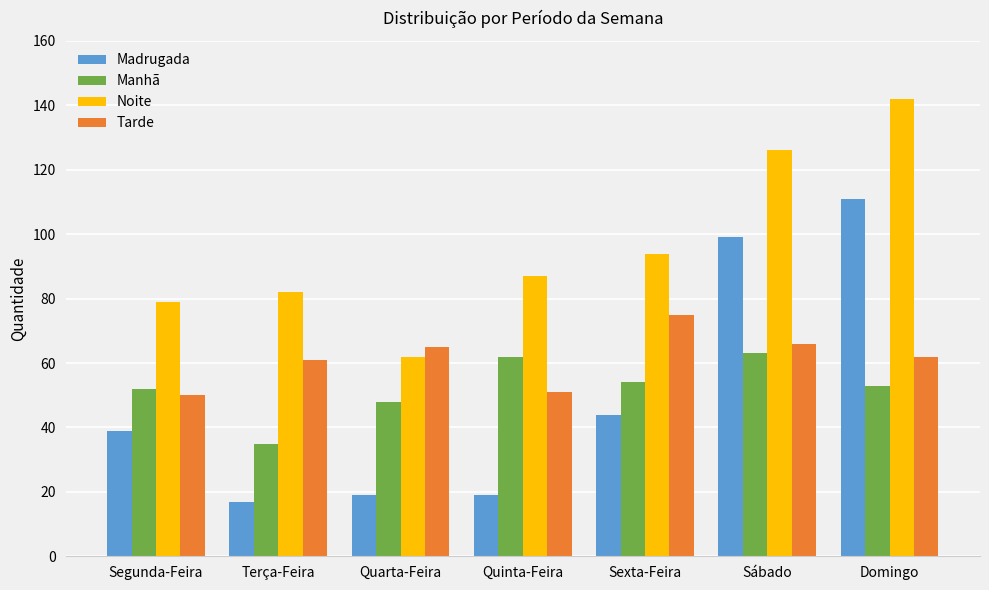

At which category is the sum across all series the highest?

Domingo